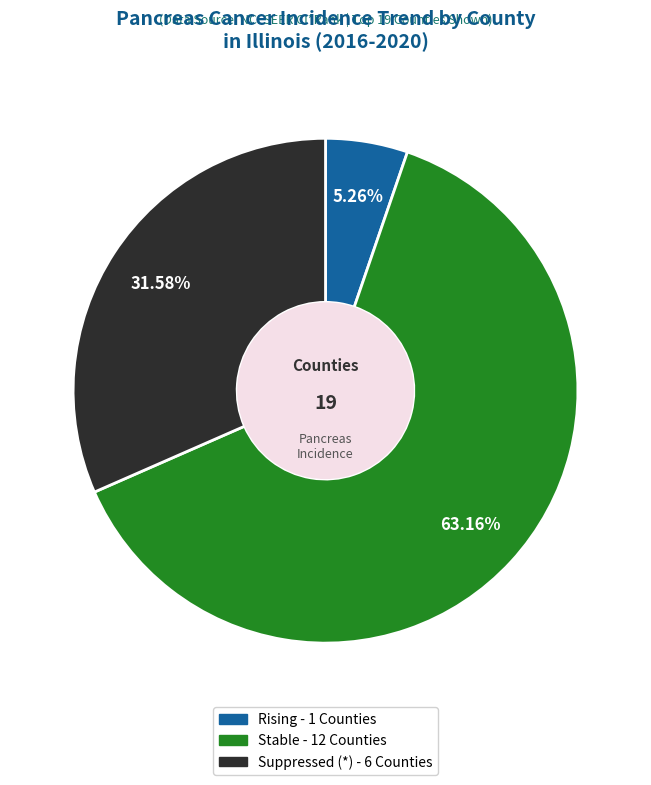

Is there a majority slice in this chart?

Yes